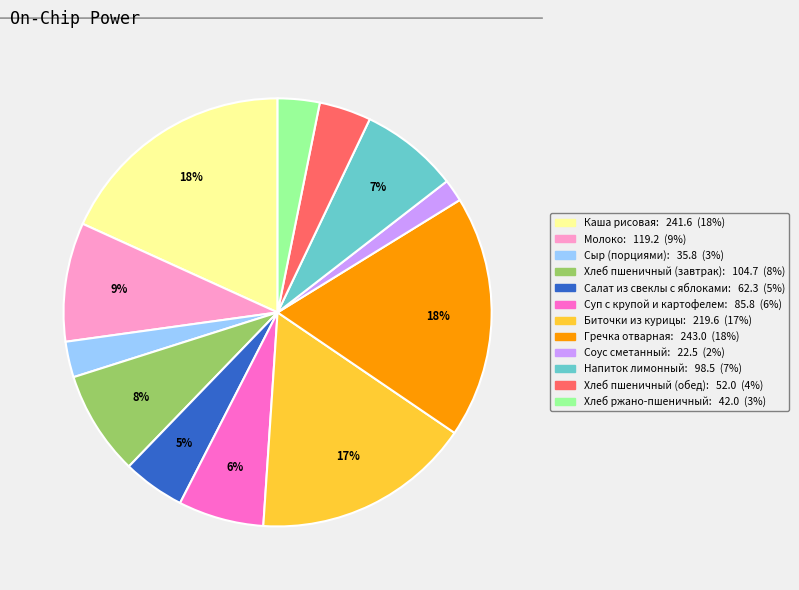

To the nearest percent, what is the difference between the Хлеб ржано-пшеничный and Хлеб пшеничный (обед) slice percentages?

1%